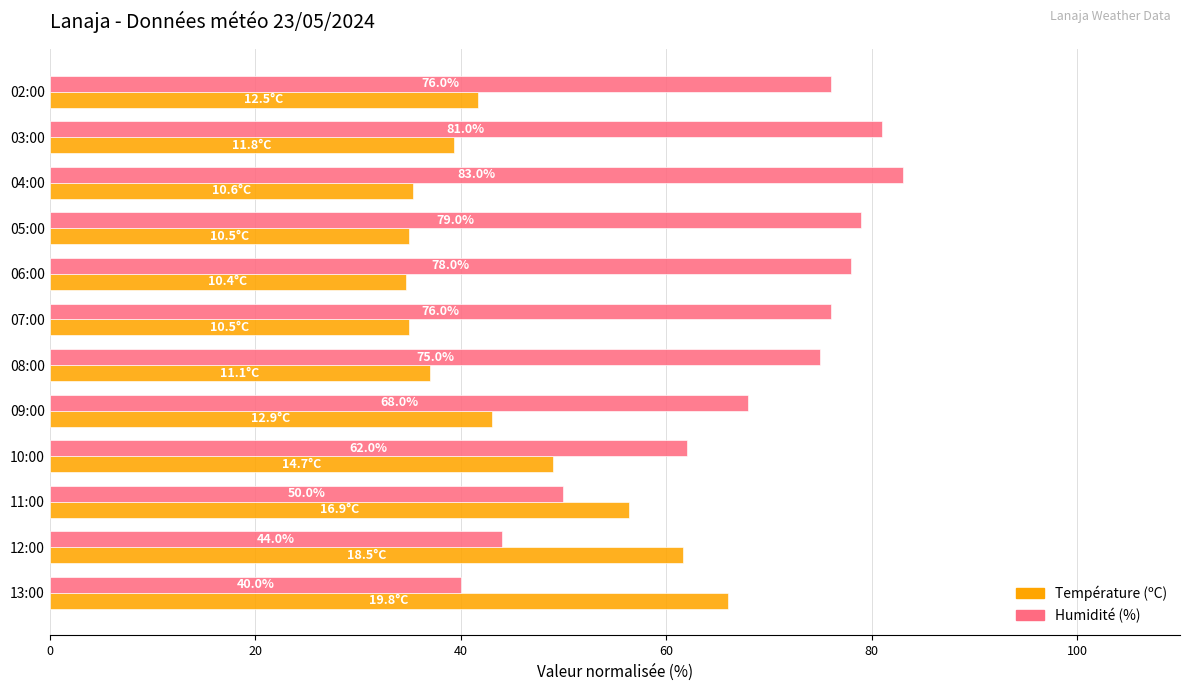

Which category has the lowest value in the Température (ºC) series?

06:00